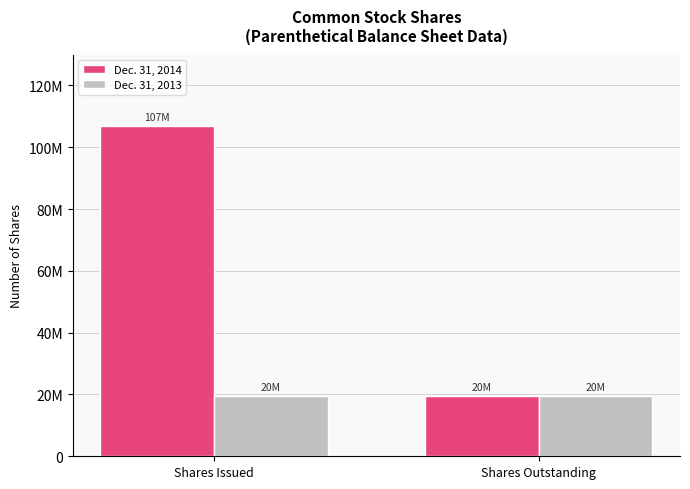

Which series has the largest range (max minus min)?

Dec. 31, 2014